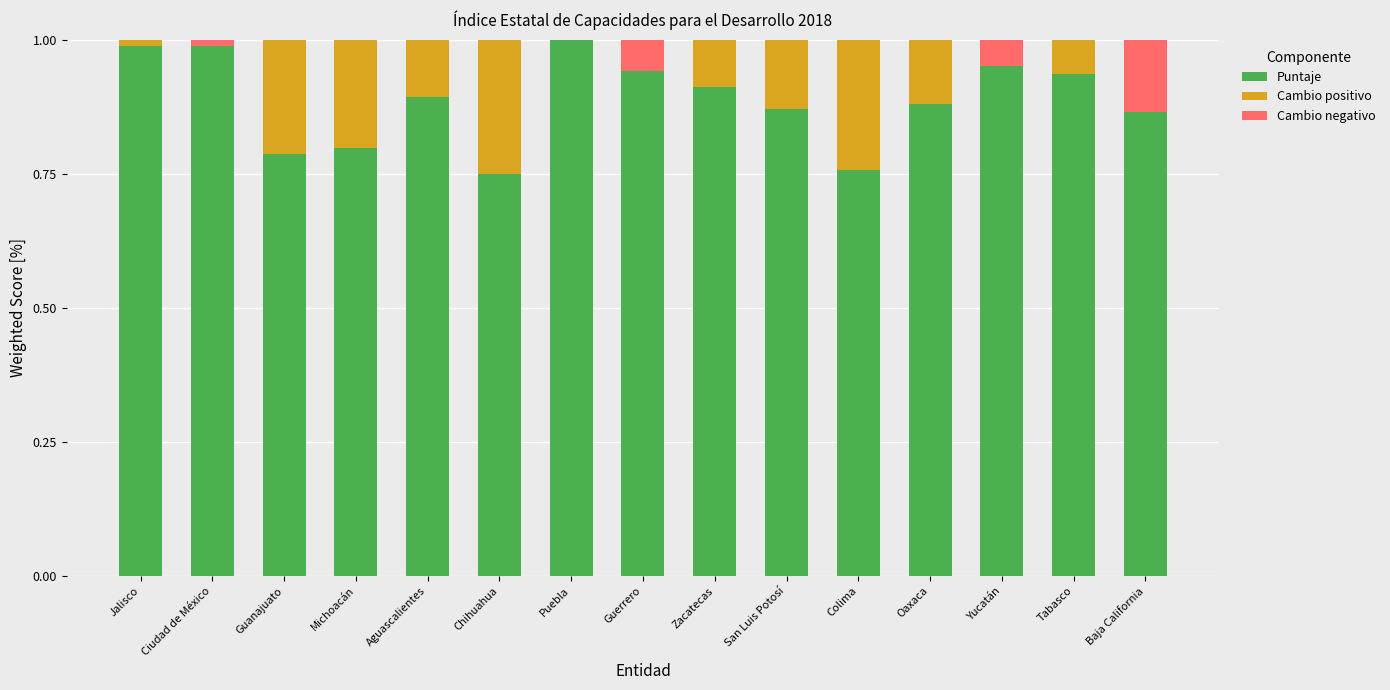

What is the sum of all Puntaje values?

13.3